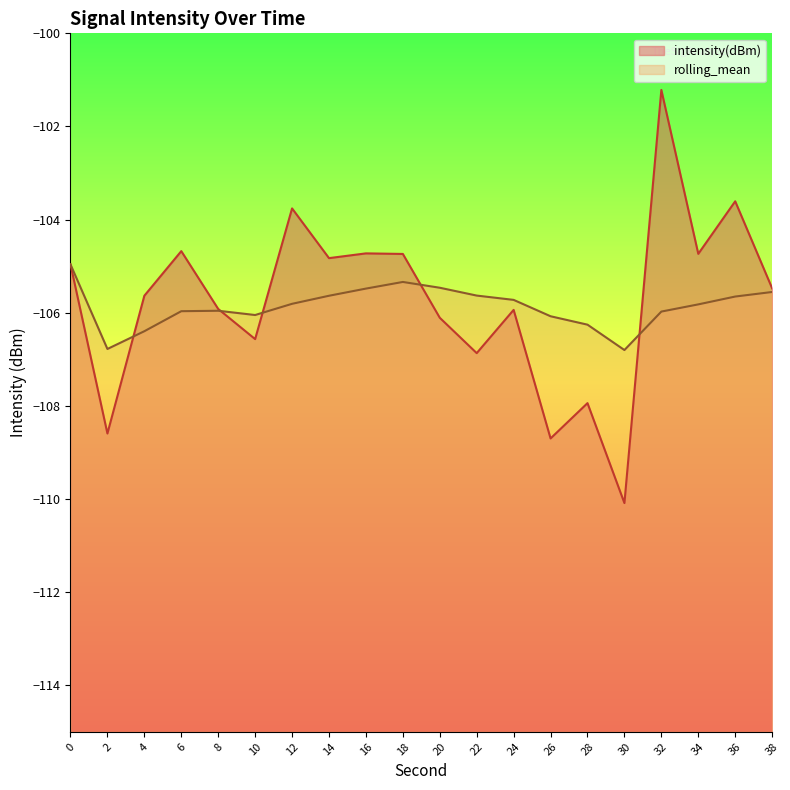

Read the intensity(dBm) value at 4.

-105.6